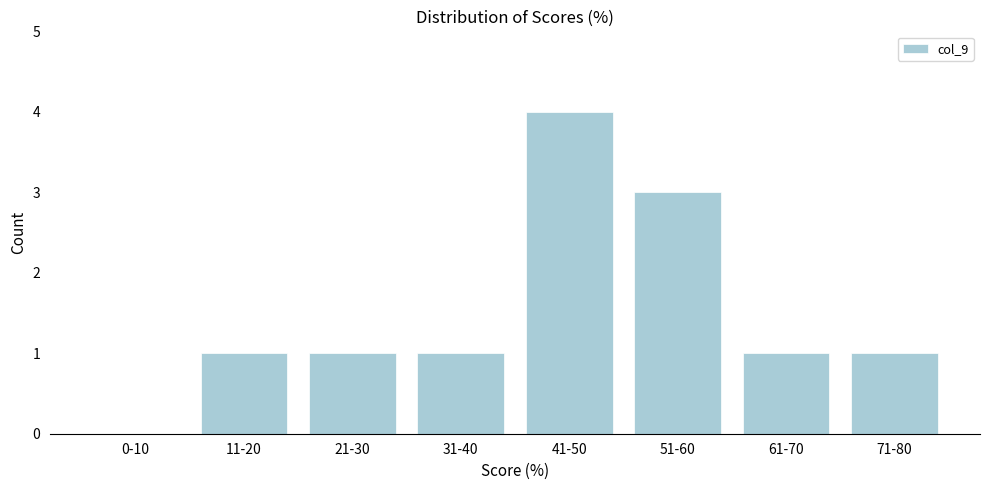

Reading left to right, transcribe all the data shown in this chart.

0-10=0	11-20=1	21-30=1	31-40=1	41-50=4	51-60=3	61-70=1	71-80=1